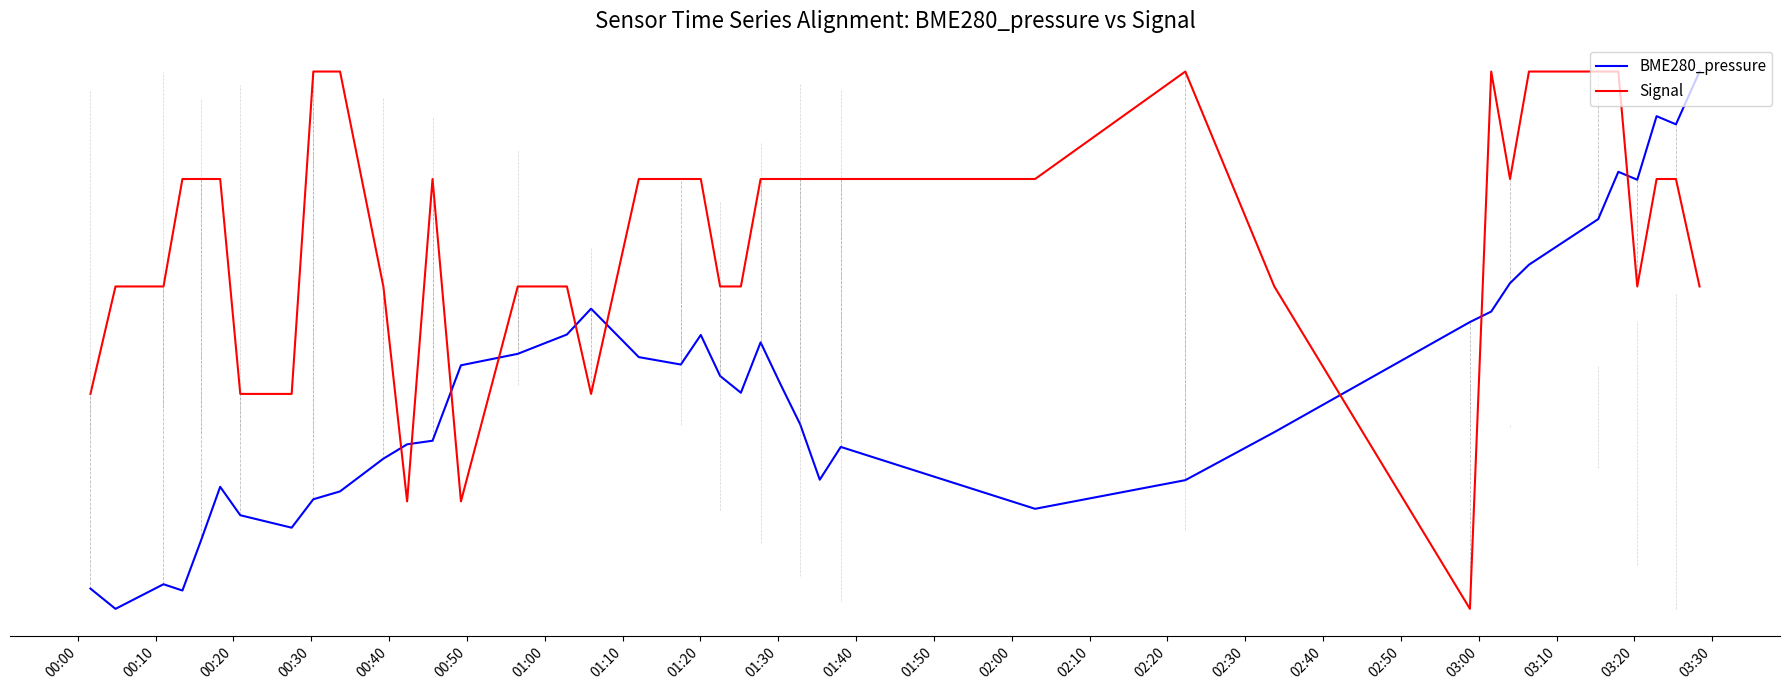

What is the highest value of the BME280_pressure series?

1.0